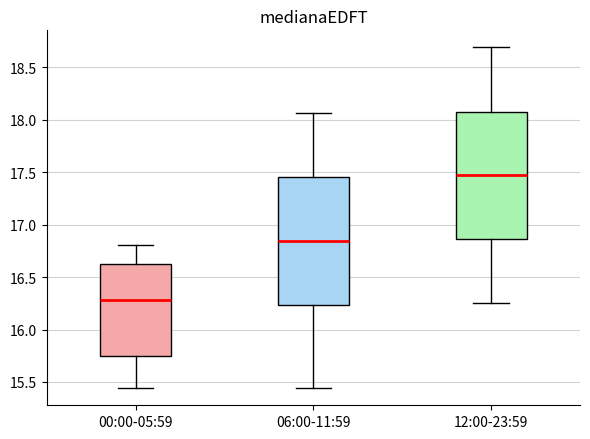

Reading left to right, transcribe this box plot: for each box, give where its median line is, the range the box spans, and where its two whiskers end, as read against the y-axis. The values are not printed on the chart, so give them approximately, as read against the axis.

00:00-05:59: median 16.30, box 15.75 to 16.60, whiskers 15.45 to 16.80
06:00-11:59: median 16.85, box 16.25 to 17.45, whiskers 15.45 to 18.05
12:00-23:59: median 17.45, box 16.85 to 18.10, whiskers 16.25 to 18.70